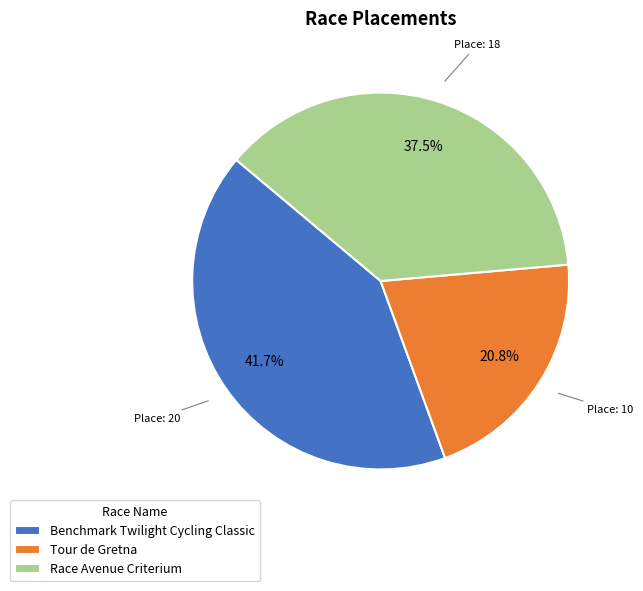

Do Race Avenue Criterium and Tour de Gretna together represent more than half of the pie?

Yes